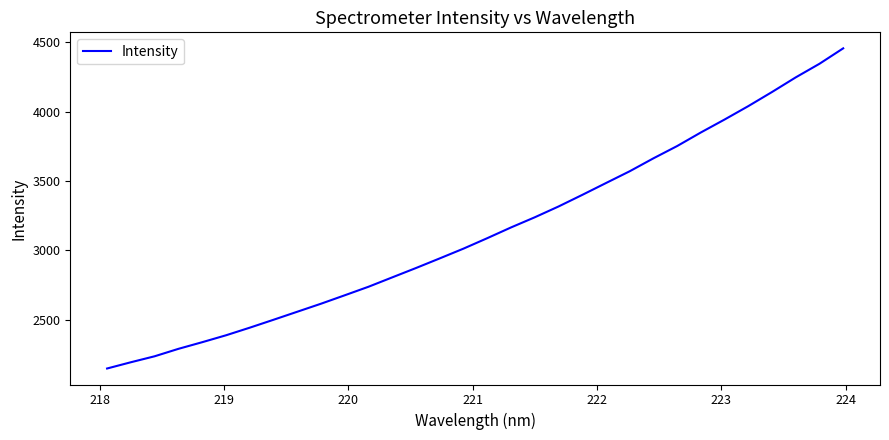

How many lines are shown in the chart?

1